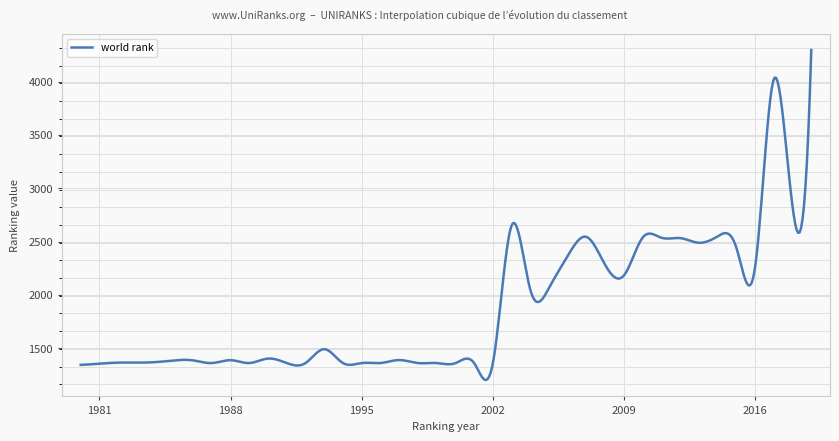

What is the difference between the maximum and minimum values?

3094.2